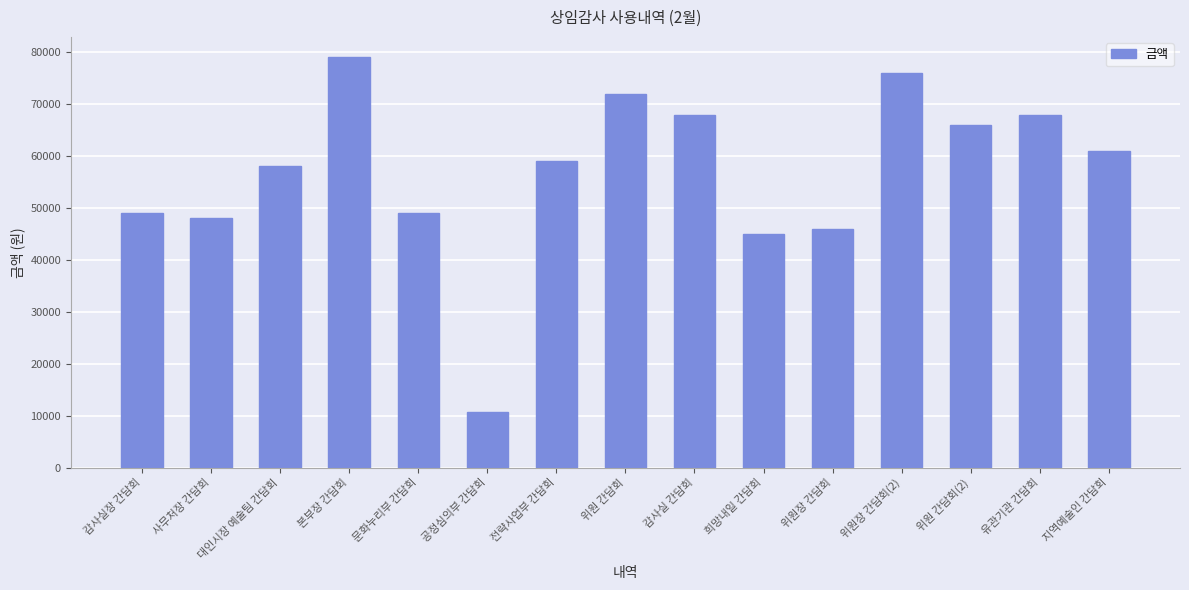

Is it true that the value at 감사실장 간담회 is 24118?

False